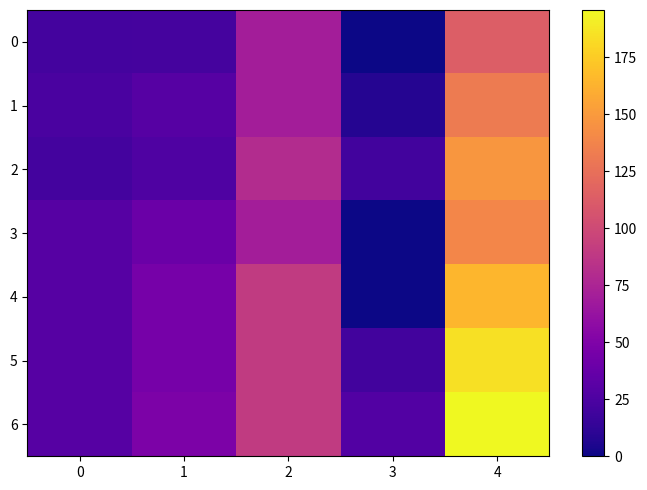

At 3, list the series in order from largest to smallest.

6, 2, 5, 1, 0, 3, 4